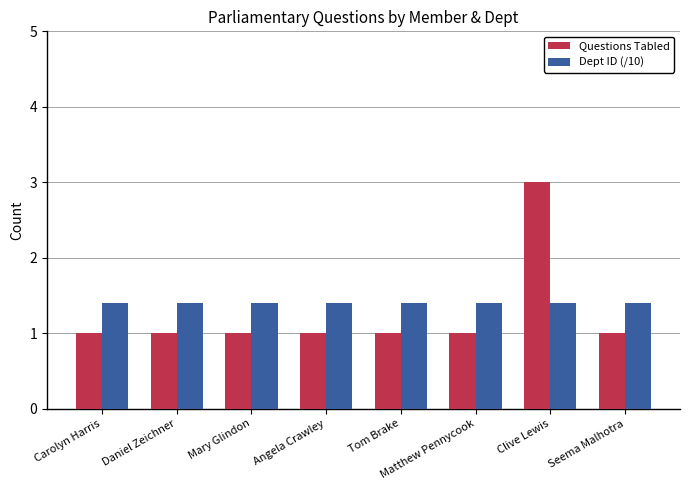

Which series has the largest range (max minus min)?

Questions Tabled